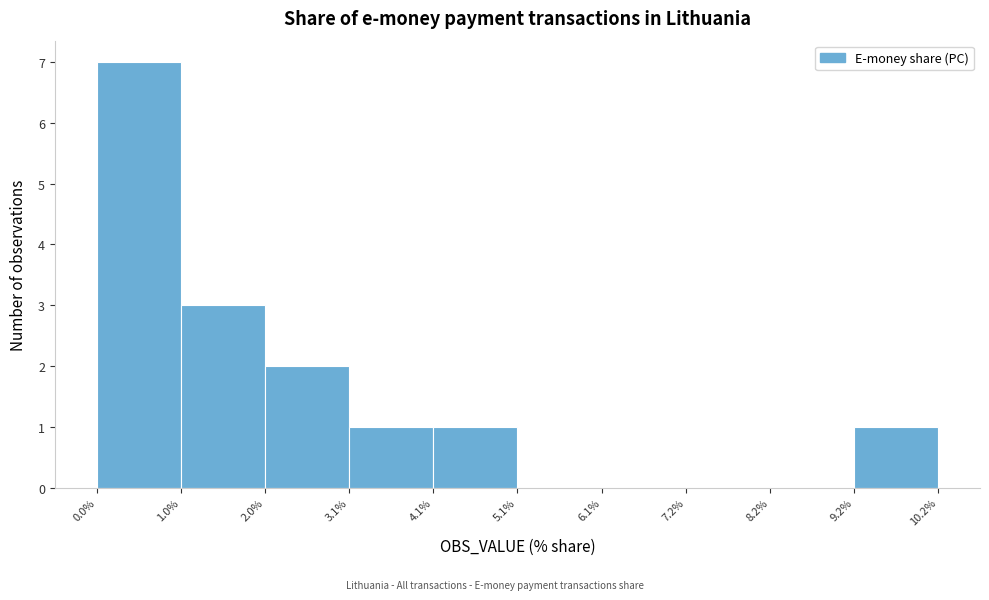

Reading left to right, list every bar in this chart as the range it spans on the x-axis followed by its height. The values are not printed on the chart, so give them approximately, as read against the axis.

0.0% to 1.0%: 7
1.0% to 2.0%: 3
2.0% to 3.1%: 2
3.1% to 4.1%: 1
4.1% to 5.1%: 1
5.1% to 6.1%: 0
6.1% to 7.2%: 0
7.2% to 8.2%: 0
8.2% to 9.2%: 0
9.2% to 10.2%: 1